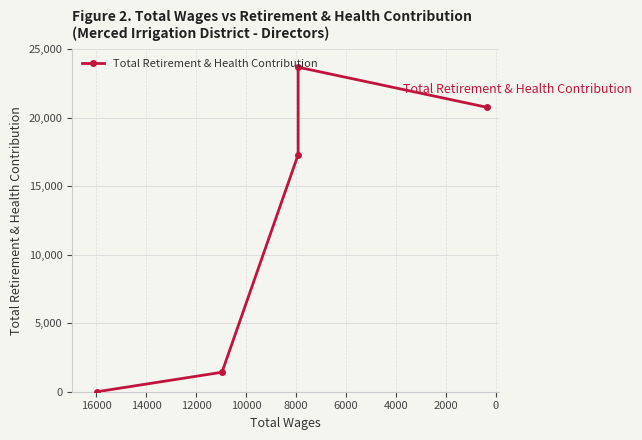

How many values are above zero?

4